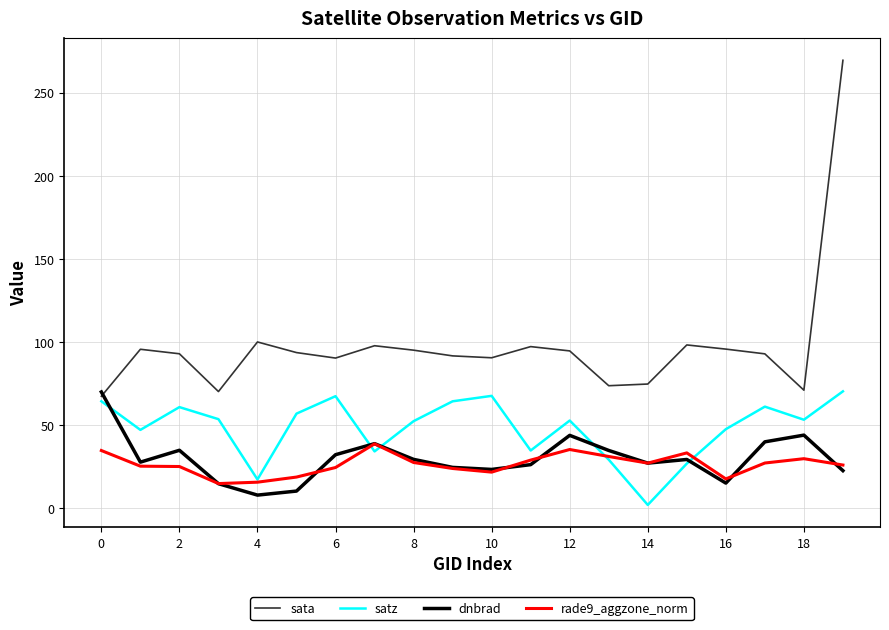

Which series has the largest range (max minus min)?

sata